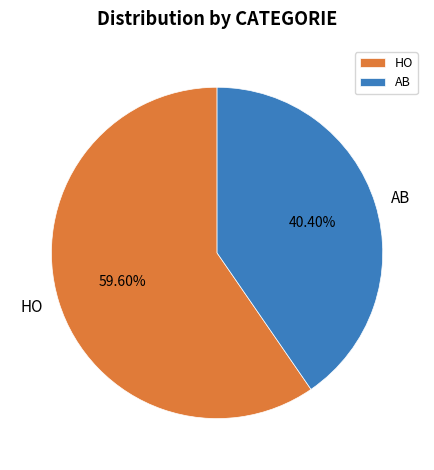

To the nearest percent, what is the combined percentage of HO and AB?

100%